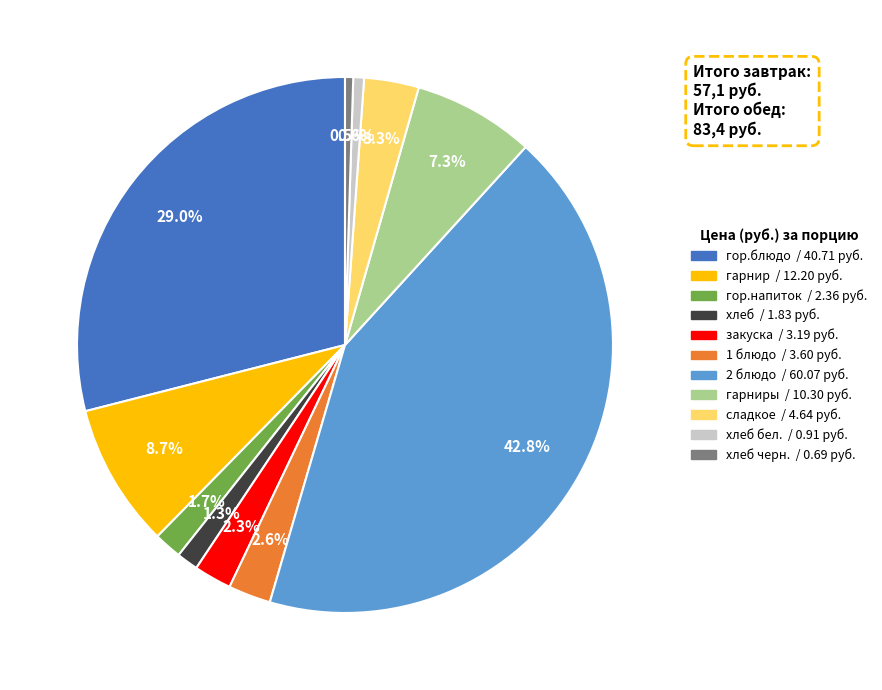

Is there any slice that represents more than half of the pie?

No